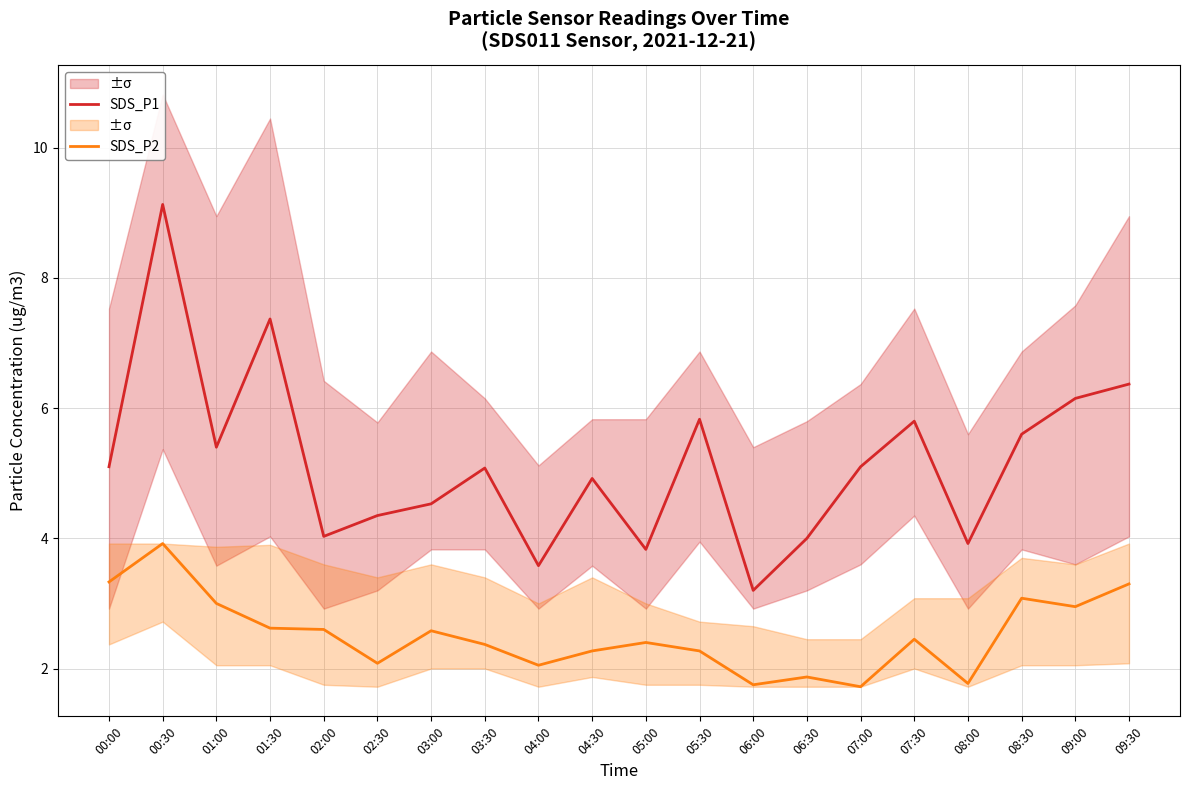

Which label corresponds to the largest value in the chart?

00:30